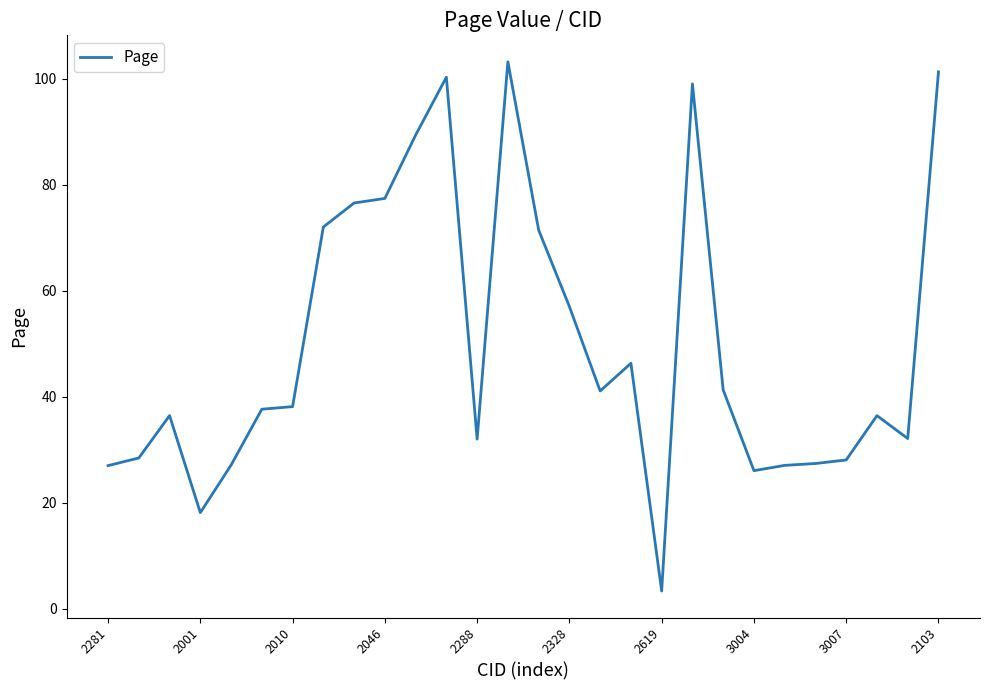

What is the greatest value displayed?

103.2